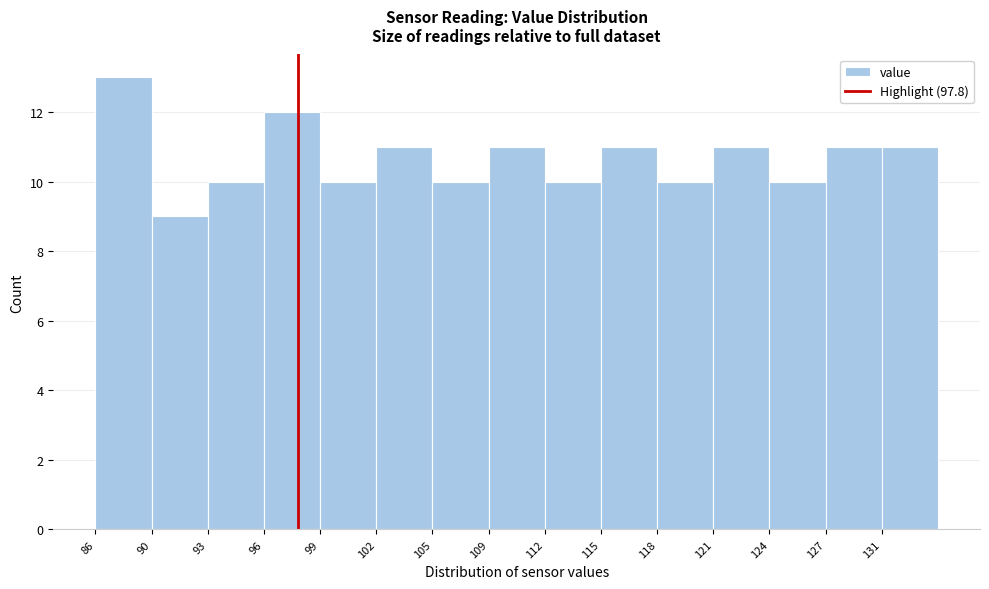

Reading left to right, transcribe this chart: for each bar, give the range it covers on the x-axis and its height. Neither the bar edges nor the heights are printed on the chart, so give them approximately, as read against the axes.

86.5 to 89.5: 13
89.5 to 92.5: 9
92.5 to 96.0: 10
96.0 to 99.0: 12
99.0 to 102.0: 10
102.0 to 105.5: 11
105.5 to 108.5: 10
108.5 to 111.5: 11
111.5 to 115.0: 10
115.0 to 118.0: 11
118.0 to 121.0: 10
121.0 to 124.5: 11
124.5 to 127.5: 10
127.5 to 130.5: 11
130.5 to 134.0: 11